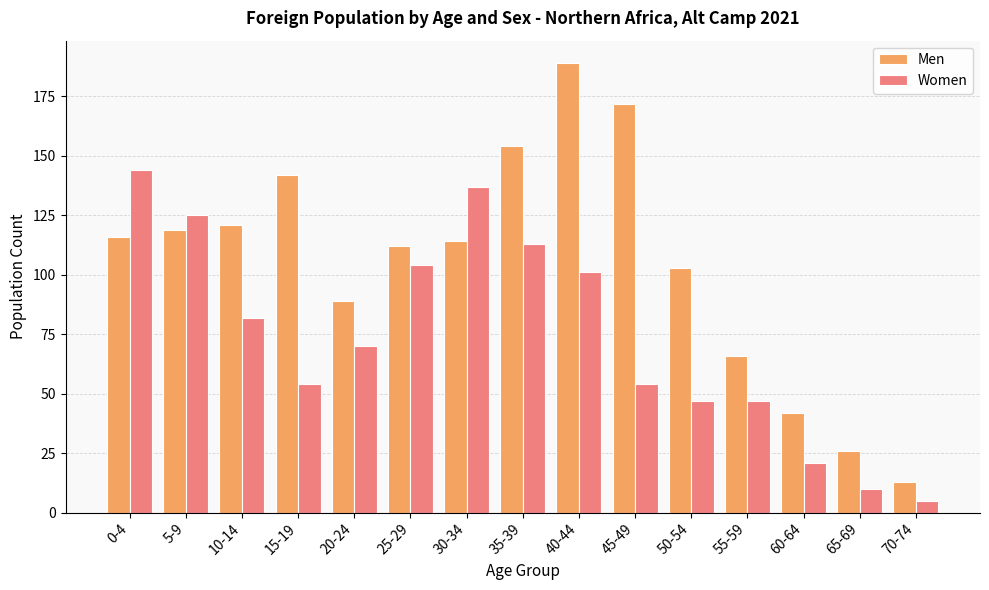

What is the total value across all series at 65-69?

36